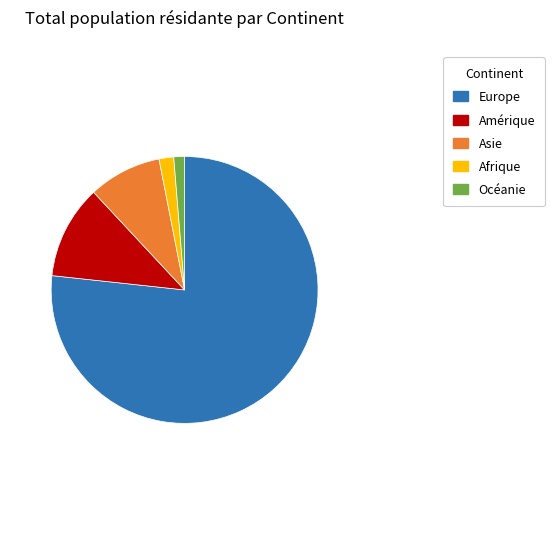

How many segments does this pie chart have?

5